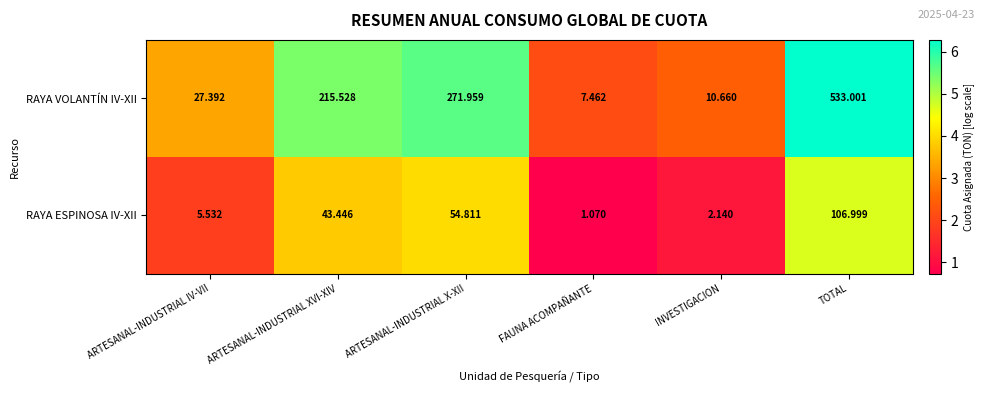

Where is RAYA ESPINOSA IV-XII nearest to the value 54?

ARTESANAL-INDUSTRIAL X-XII